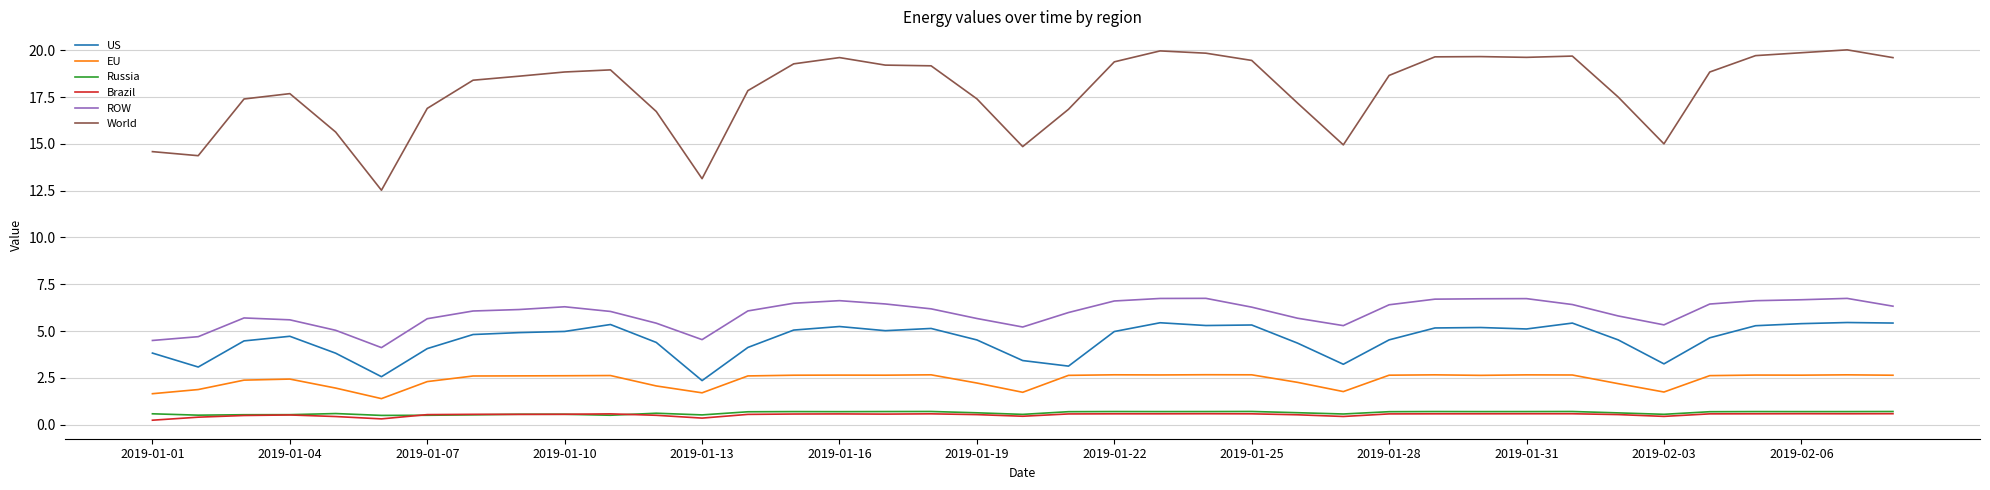

True or false: Russia and US cross at least once.

False